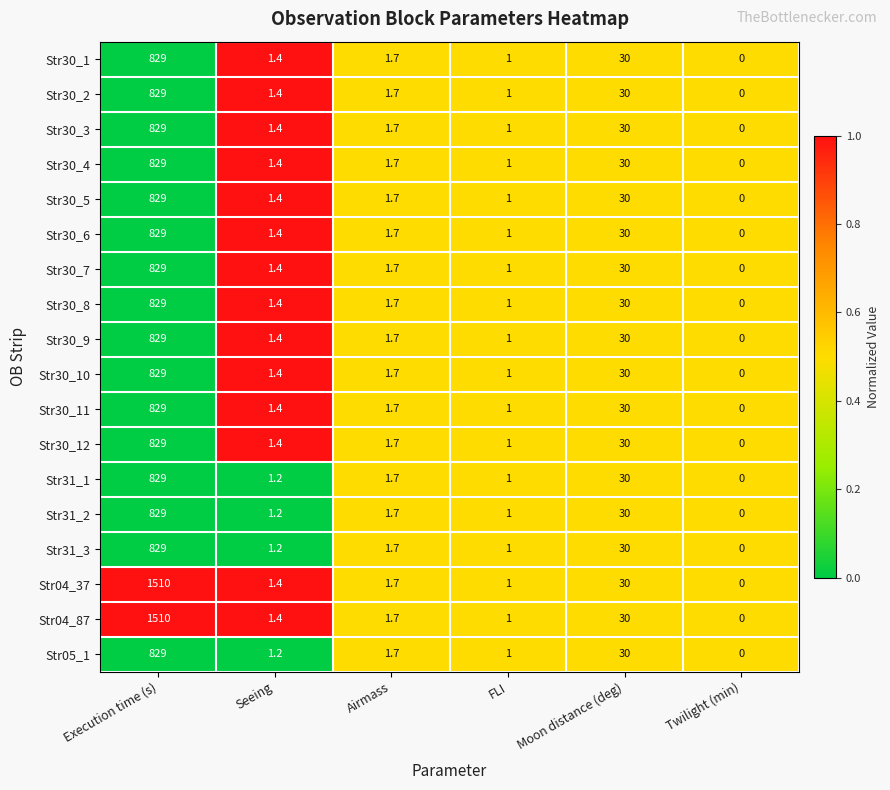

At which label does Str30_8 first exceed 1?

Execution time (s)